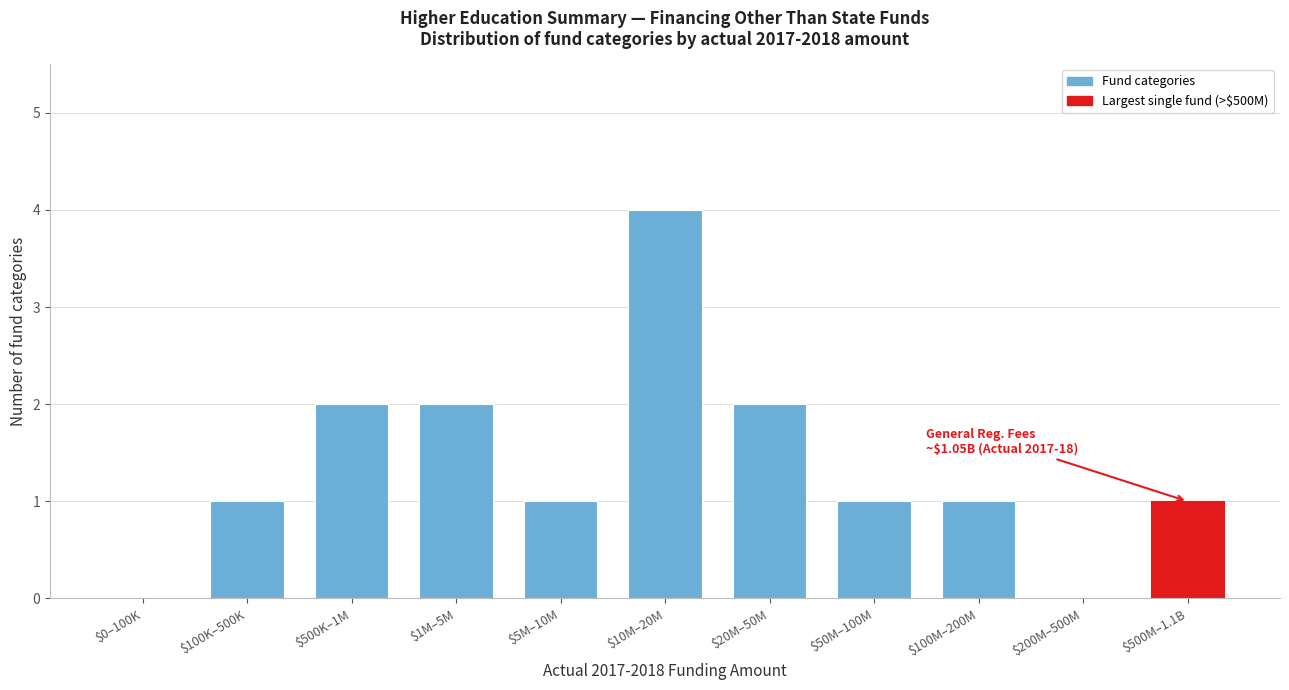

The value at $50M–100M is 1. True or false?

True